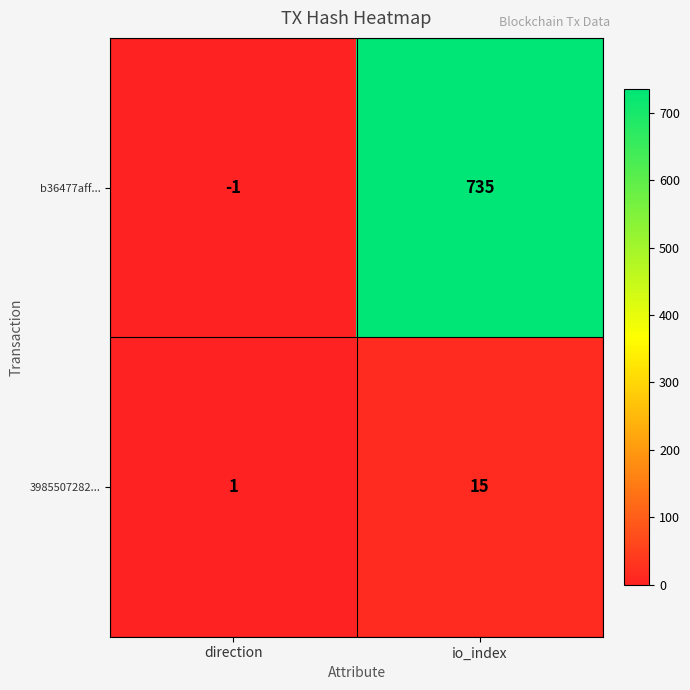

Which series has the largest total across all categories?

b36477aff...